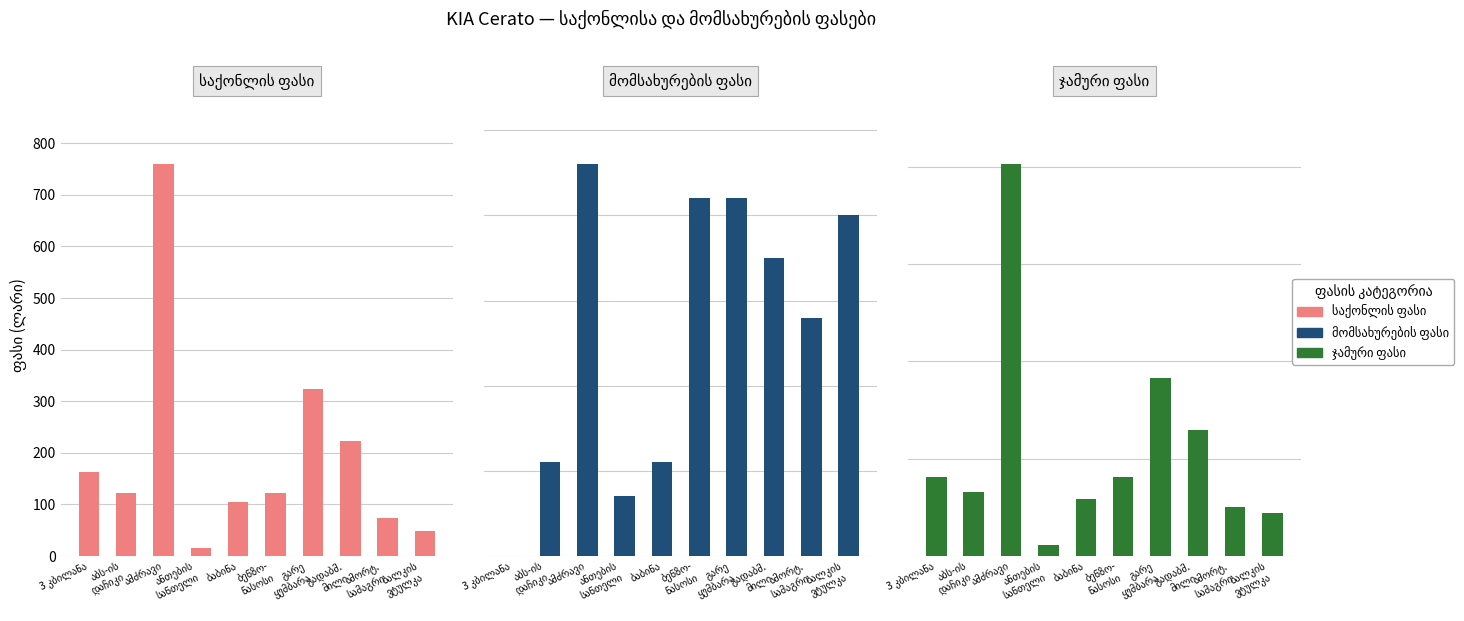

What is the value of the საქონლის ფასი bar at the 10th from the left?

49